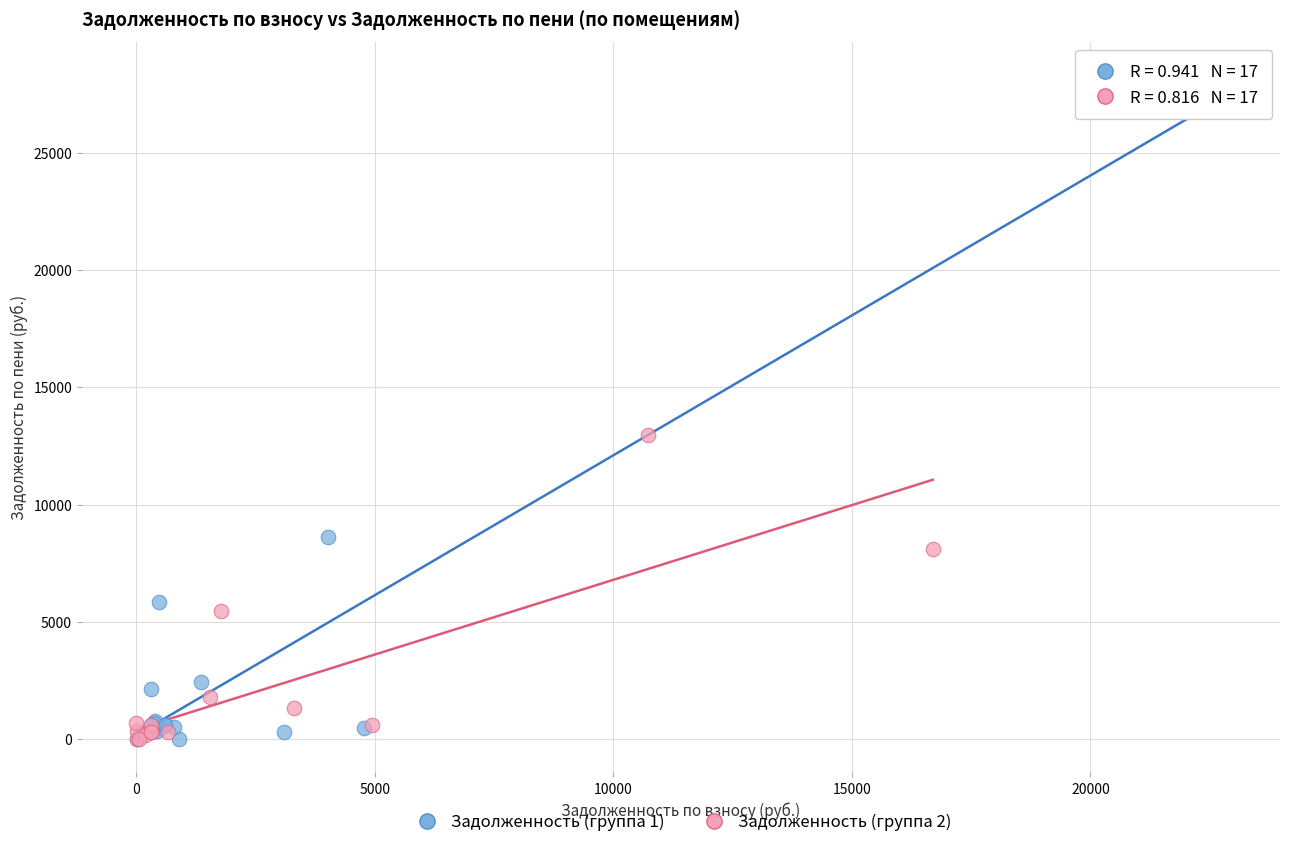

Which series reaches the maximum Y coordinate?

Задолженность (группа 1)